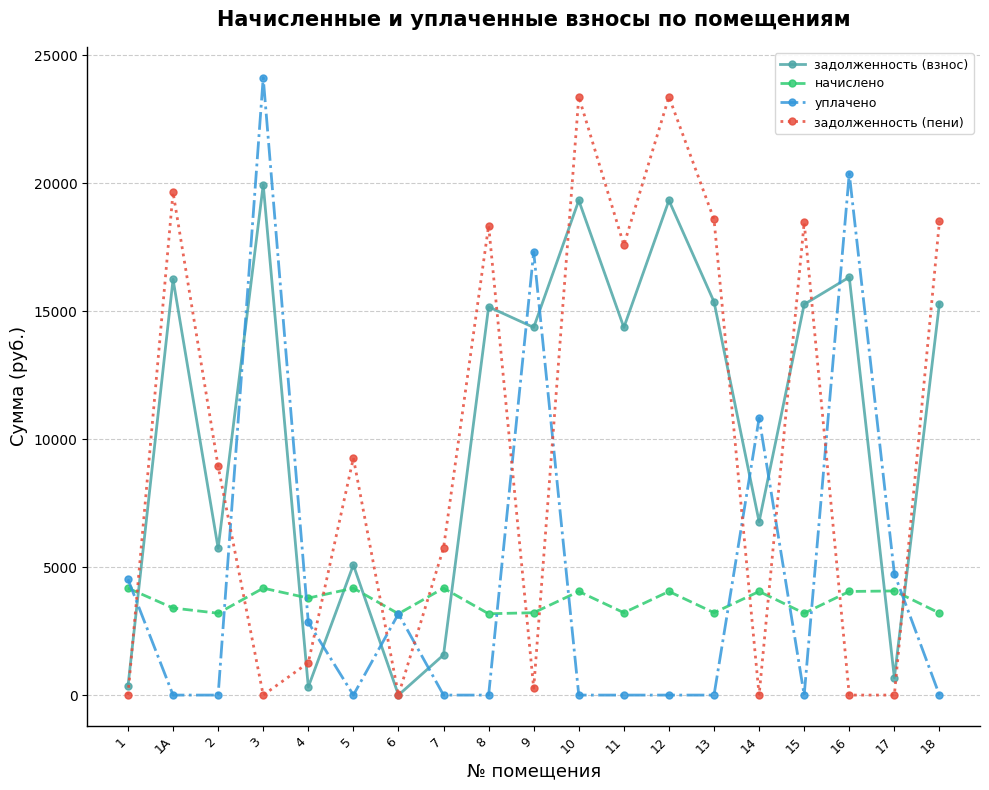

Which series has the largest total across all categories?

задолженность (взнос)